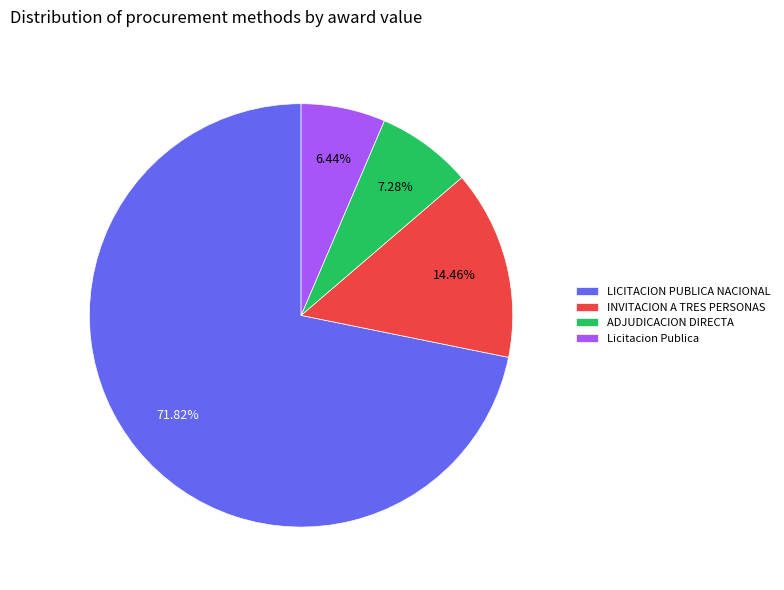

Between INVITACION A TRES PERSONAS and Licitacion Publica, which is larger?

INVITACION A TRES PERSONAS